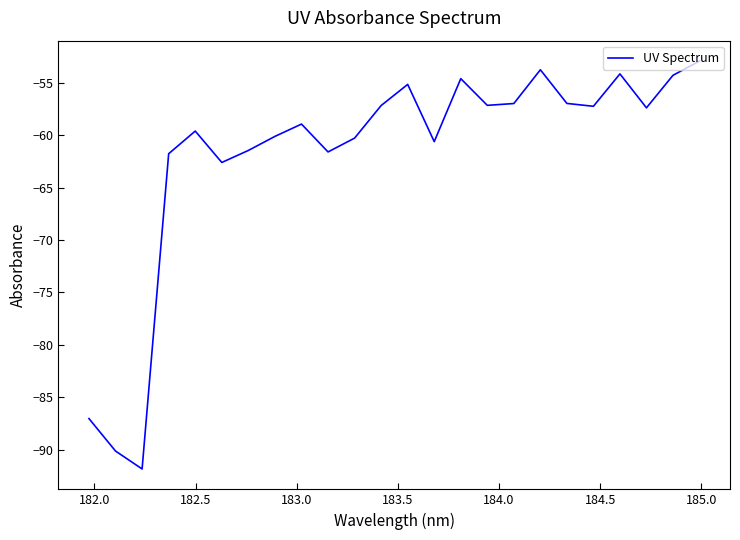

What is the smallest value displayed?

-91.8